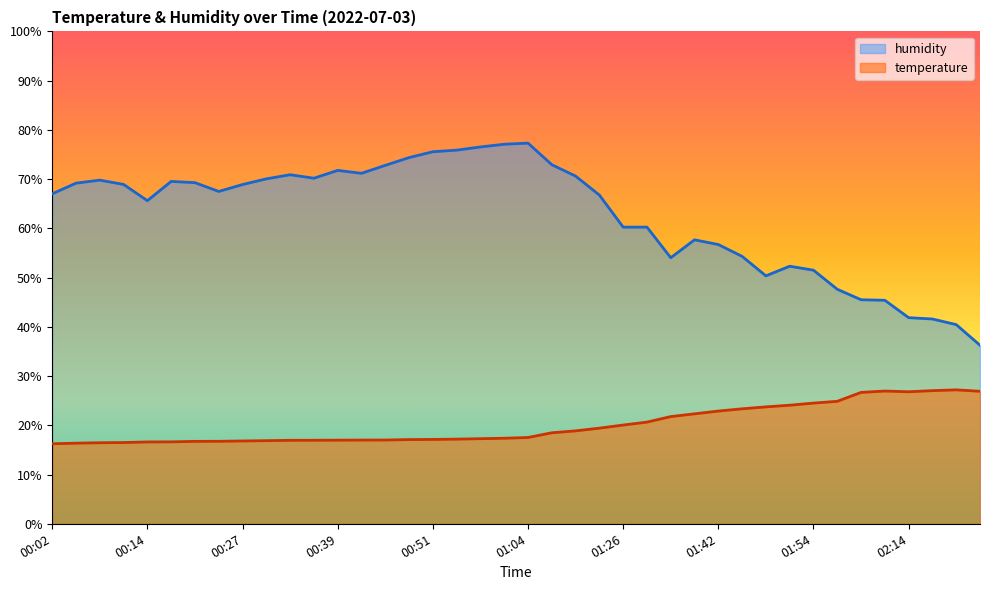

Count the number of categories in the chart.

40